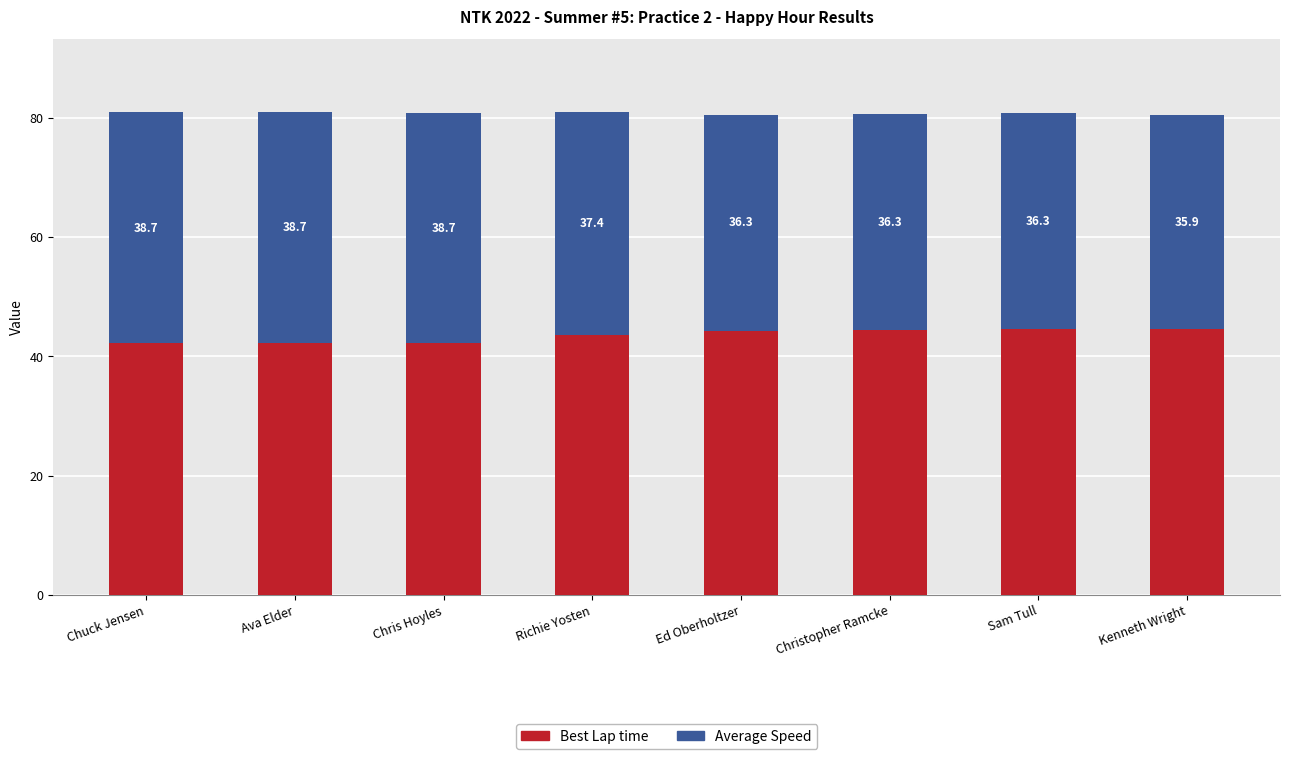

What is the total value across all series at Kenneth Wright?

80.5